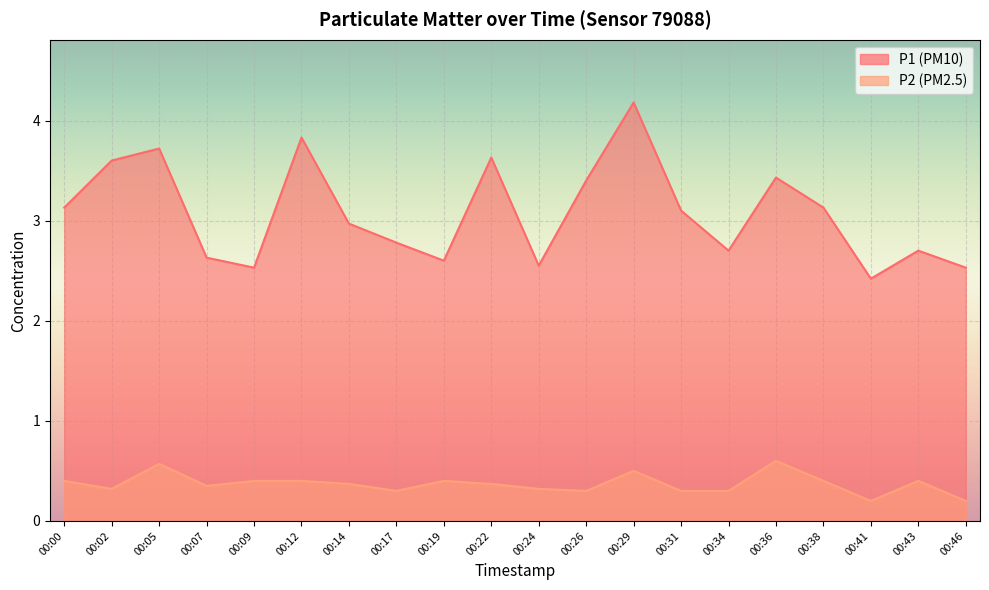

At which label is P1 closest to 3?

00:14